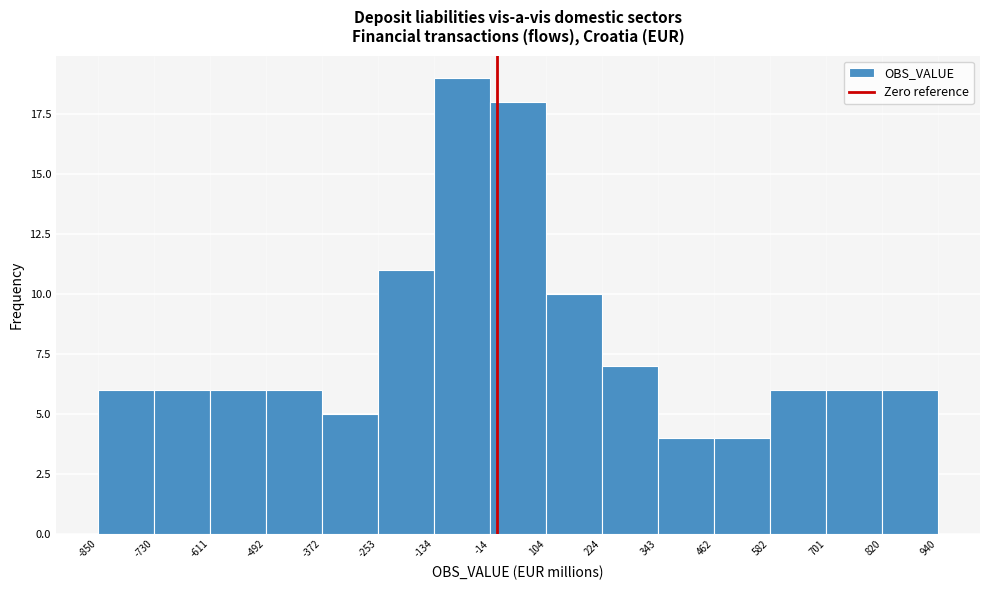

Reading left to right, list every bar in this chart as the range it spans on the x-axis followed by its height. The values are not printed on the chart, so give them approximately, as read against the axis.

-850 to -730: 6
-730 to -611: 6
-611 to -492: 6
-492 to -372: 6
-372 to -253: 5
-253 to -134: 11
-134 to -14: 19
-14 to 104: 18
104 to 224: 10
224 to 343: 7
343 to 462: 4
462 to 582: 4
582 to 701: 6
701 to 820: 6
820 to 940: 6